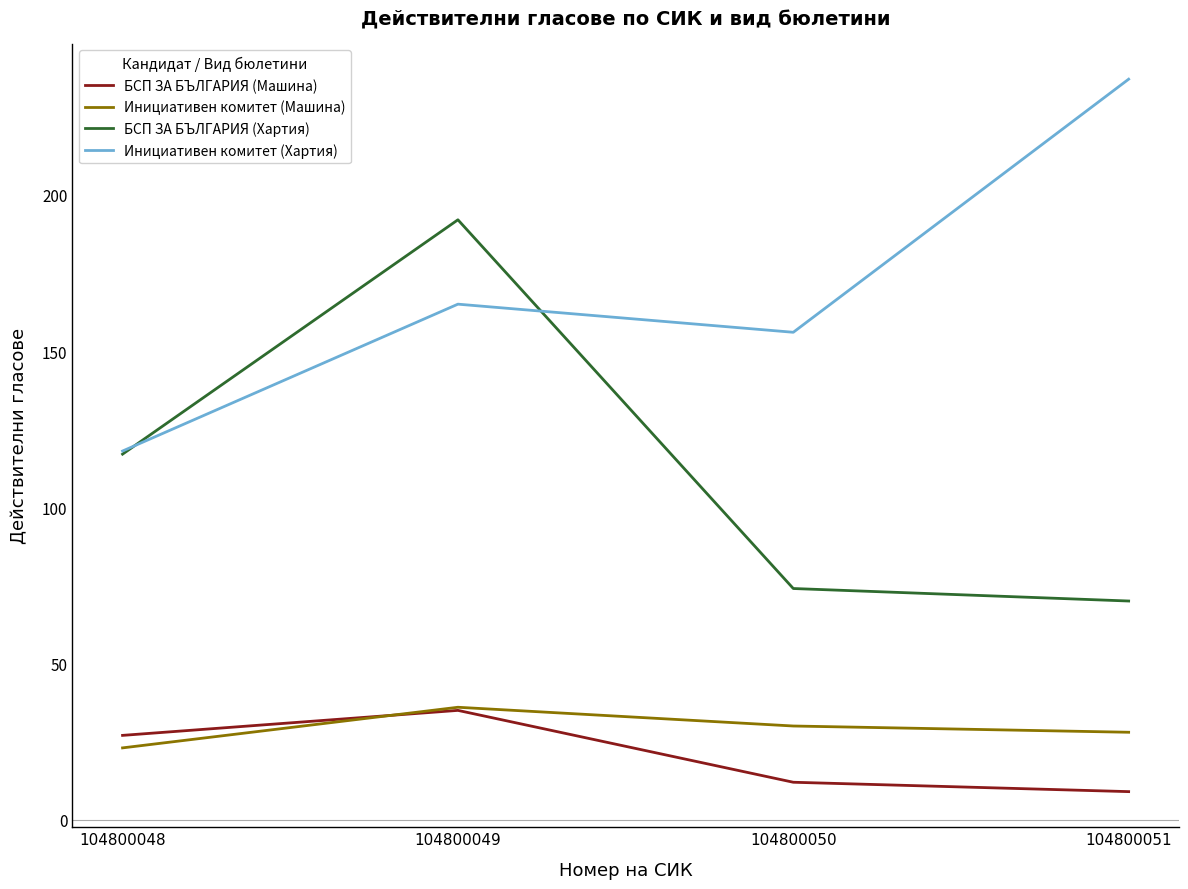

Reading left to right, extract all data points from this chart.

БСП ЗА БЪЛГАРИЯ (Машина): 27	35	12	9
Инициативен комитет (Машина): 23	36	30	28
БСП ЗА БЪЛГАРИЯ (Хартия): 117	192	74	70
Инициативен комитет (Хартия): 118	165	156	237